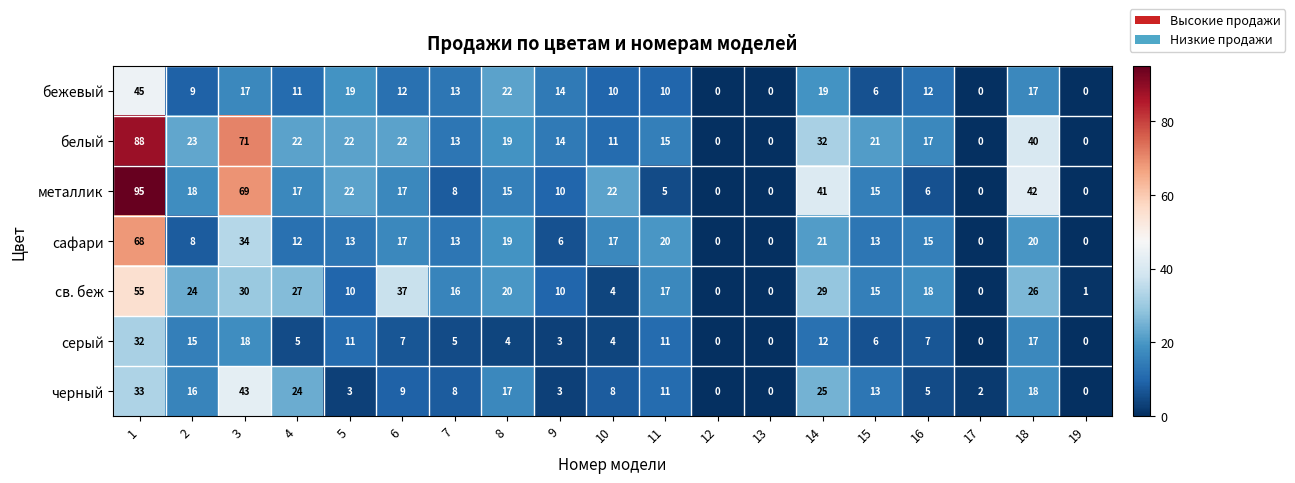

At which category does the chart reach its peak across all series?

1